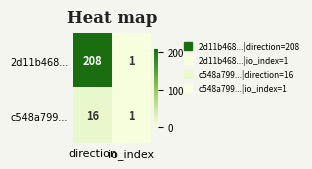

Which label corresponds to the largest value in the chart?

direction